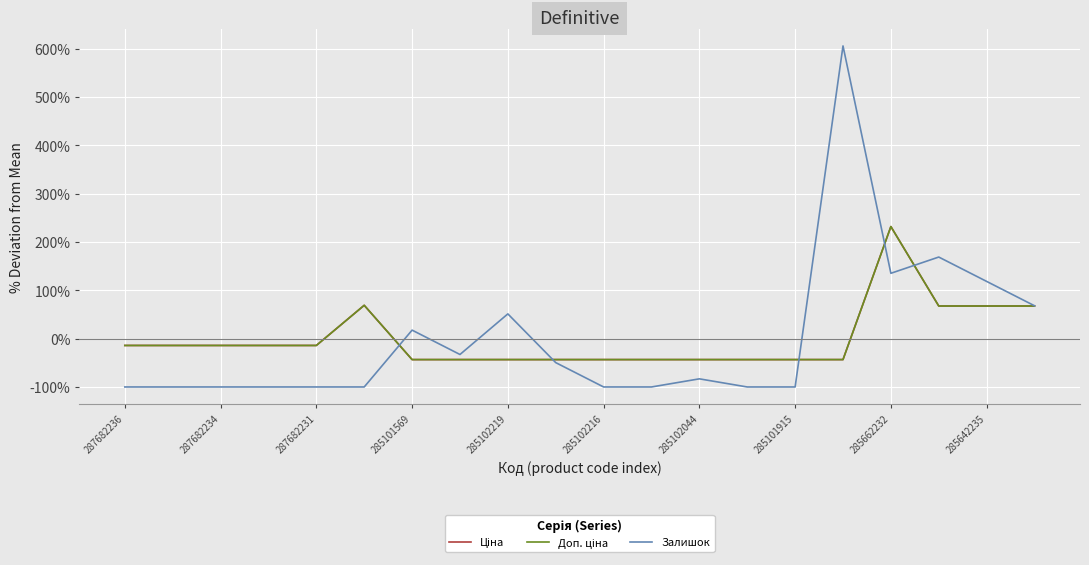

How many data points in Доп. ціна are less than -14?

15